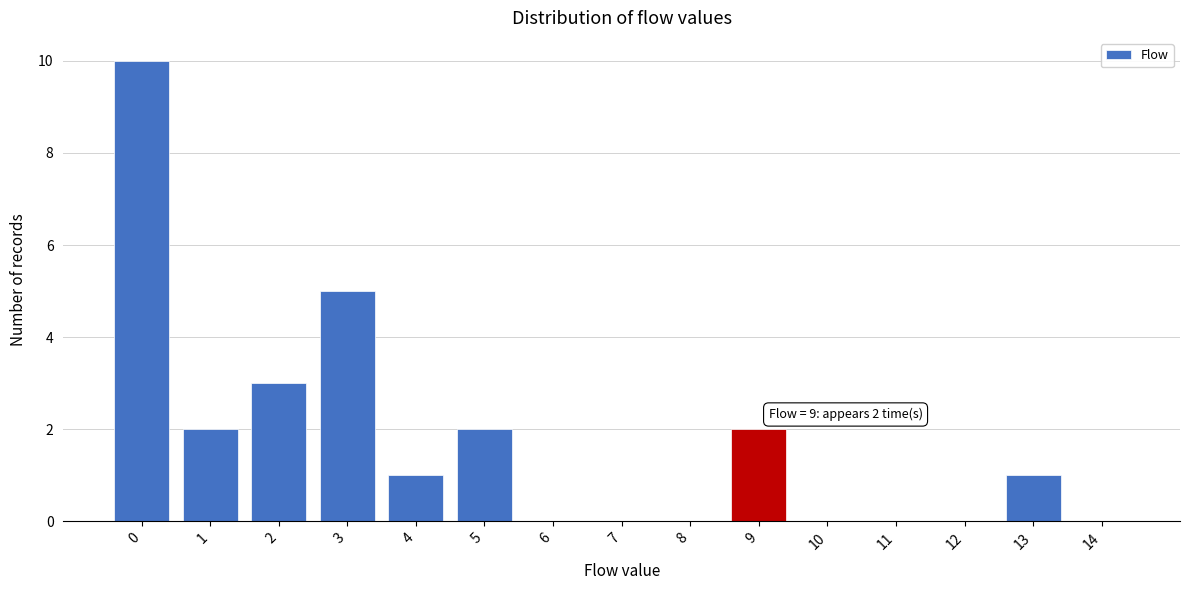

Reading left to right, what are all the values shown in this chart?

0=10	1=2	2=3	3=5	4=1	5=2	6=0	7=0	8=0	9=2	10=0	11=0	12=0	13=1	14=0